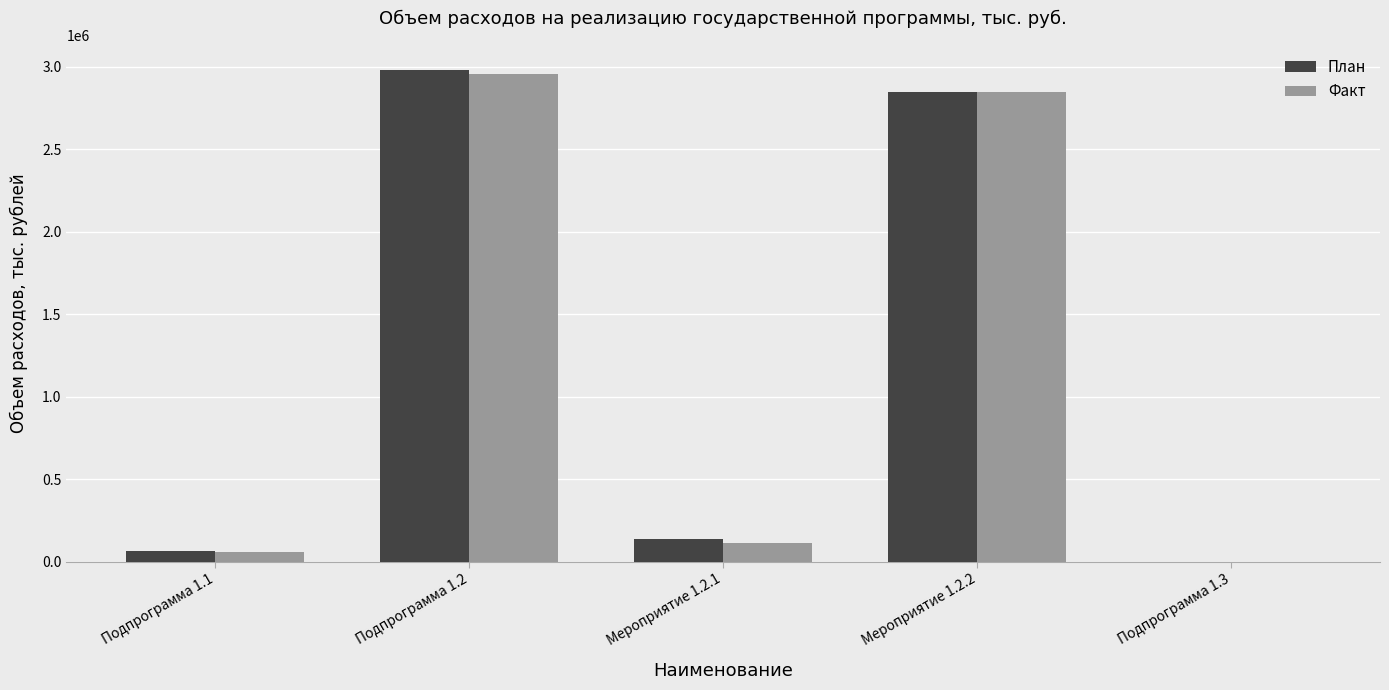

The value of План at Подпрограмма 1.2 is 4068842.7. True or false?

False